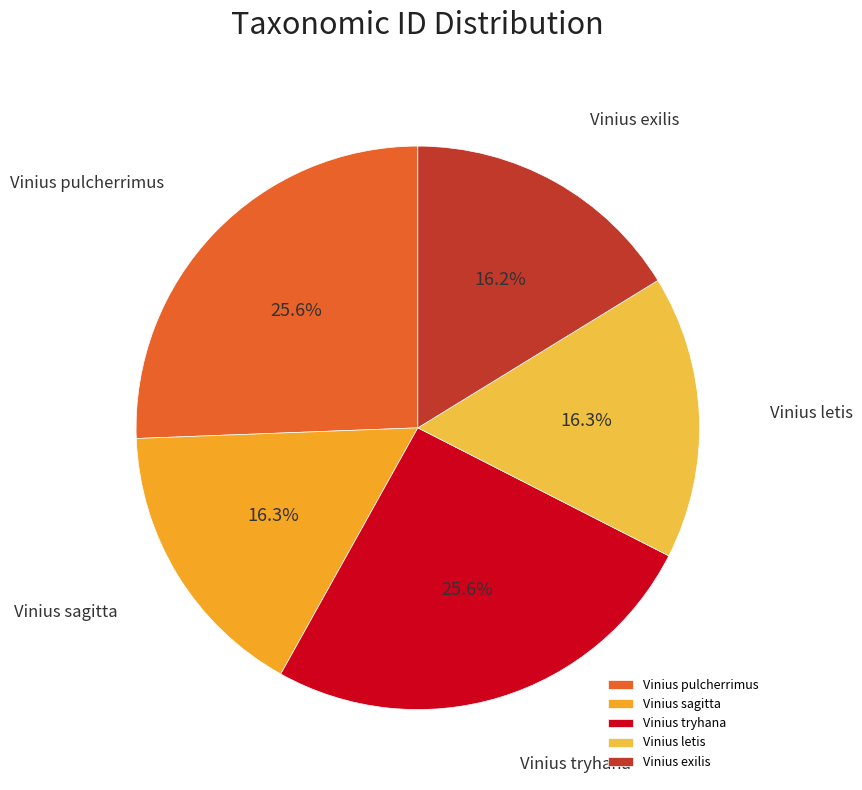

Does Vinius sagitta account for over 50% of the chart?

No